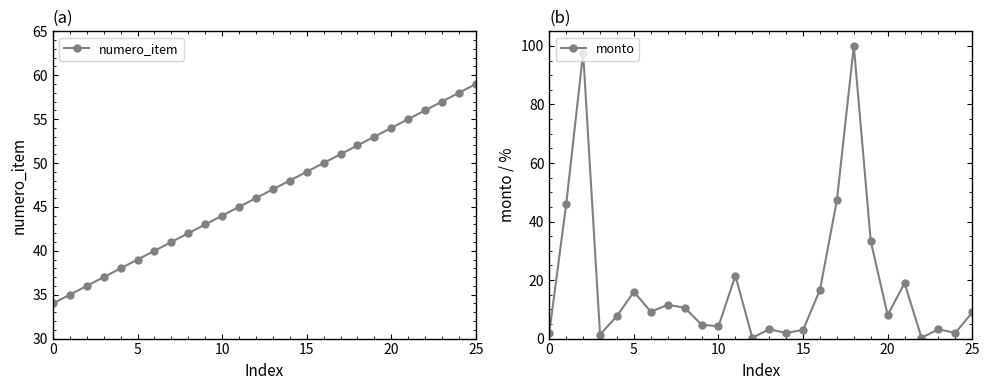

Is the value of numero_item at 13 greater than the value of monto at 10?

No